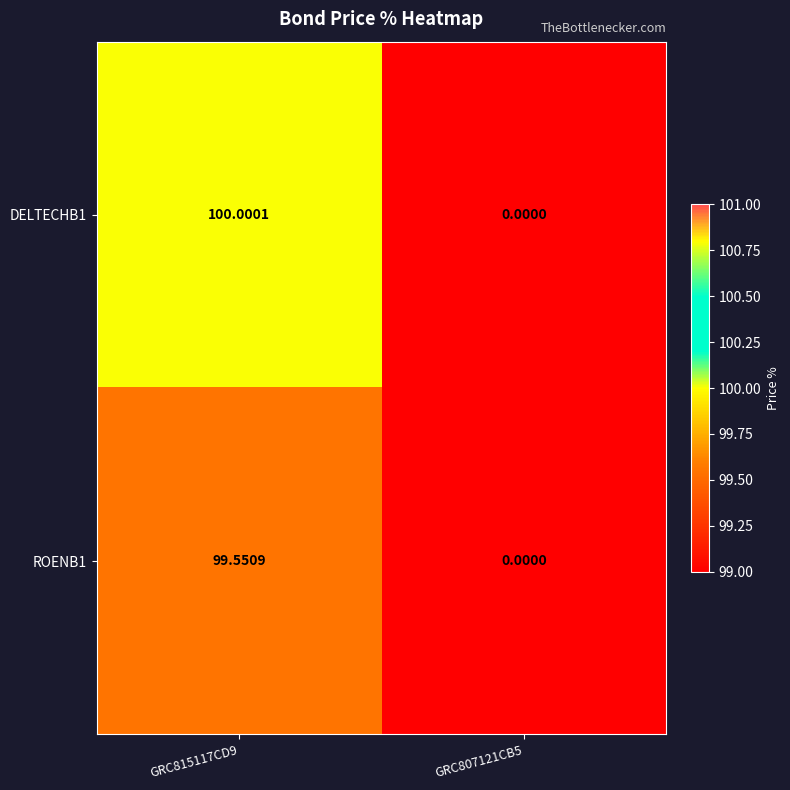

Is the value of DELTECHB1 at GRC815117CD9 greater than the value of ROENB1 at GRC807121CB5?

Yes